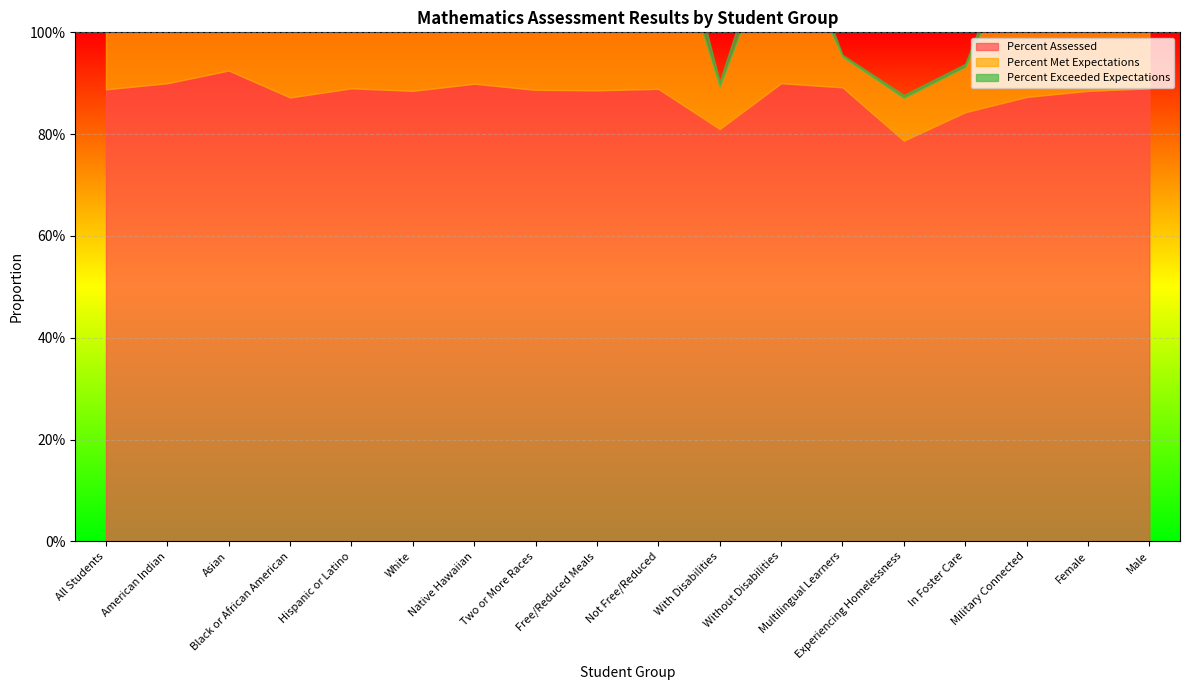

Reading left to right, transcribe all the data shown in this chart.

Percent Assessed: All Students=0.9	American Indian=0.9	Asian=0.9	Black or African American=0.9	Hispanic or Latino=0.9	White=0.9	Native Hawaiian=0.9	Two or More Races=0.9	Free/Reduced Meals=0.9	Not Free/Reduced=0.9	With Disabilities=0.8	Without Disabilities=0.9	Multilingual Learners=0.9	Experiencing Homelessness=0.8	In Foster Care=0.8	Military Connected=0.9	Female=0.9	Male=0.9
Percent Met Expectations: All Students=0.3	American Indian=0.1	Asian=0.4	Black or African American=0.2	Hispanic or Latino=0.1	White=0.4	Native Hawaiian=0.1	Two or More Races=0.3	Free/Reduced Meals=0.2	Not Free/Reduced=0.4	With Disabilities=0.1	Without Disabilities=0.3	Multilingual Learners=0.1	Experiencing Homelessness=0.1	In Foster Care=0.1	Military Connected=0.3	Female=0.3	Male=0.3
Percent Exceeded Expectations: All Students=0.1	American Indian=0.0	Asian=0.2	Black or African American=0.0	Hispanic or Latino=0.0	White=0.1	Native Hawaiian=0.0	Two or More Races=0.1	Free/Reduced Meals=0.0	Not Free/Reduced=0.1	With Disabilities=0.0	Without Disabilities=0.1	Multilingual Learners=0.0	Experiencing Homelessness=0.0	In Foster Care=0.0	Military Connected=0.1	Female=0.1	Male=0.1